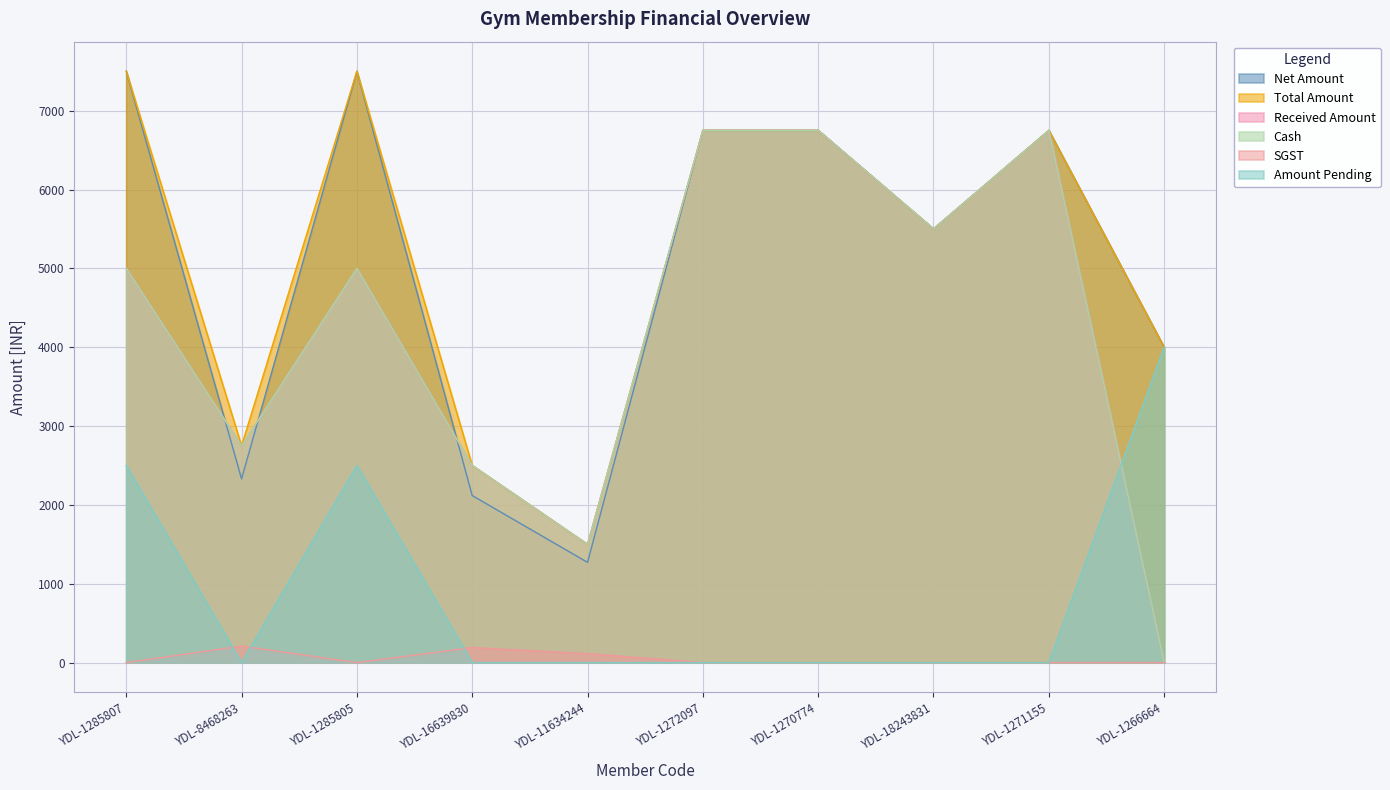

Is the value of Cash at YDL-1285805 greater than the value of Net Amount at YDL-8468263?

Yes